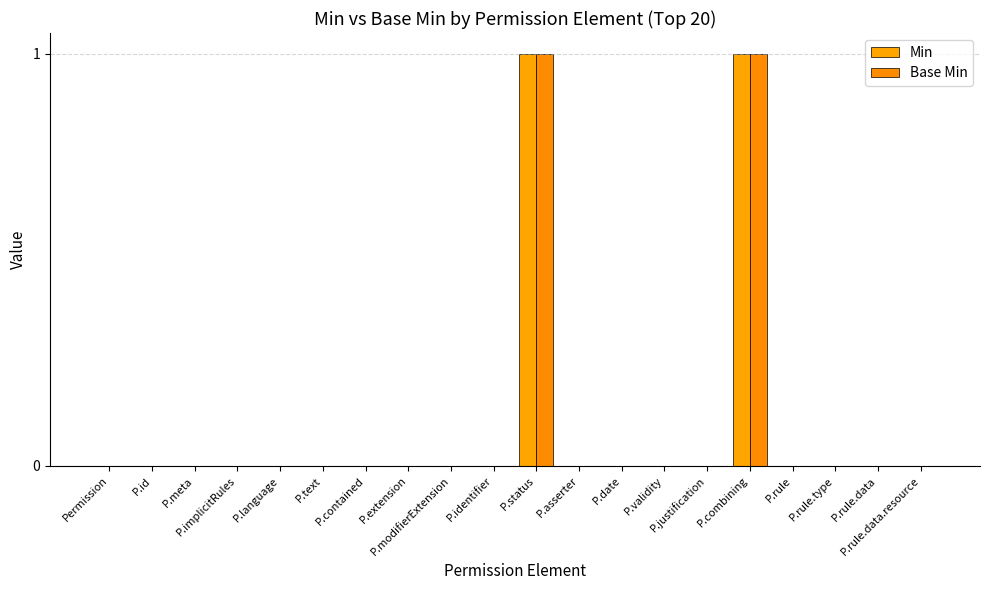

At which category is the sum across all series the highest?

P.status